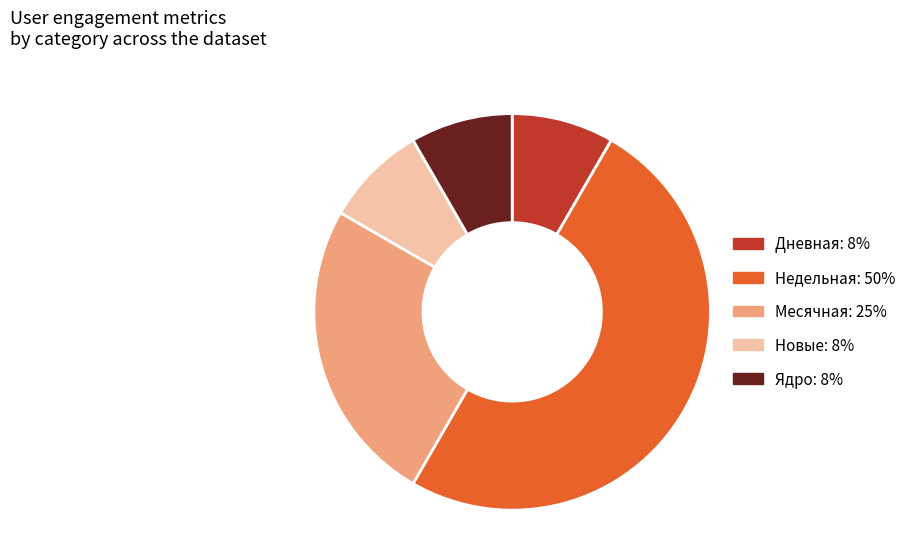

Do Ядро: 8% and Месячная: 25% together represent more than half of the pie?

No